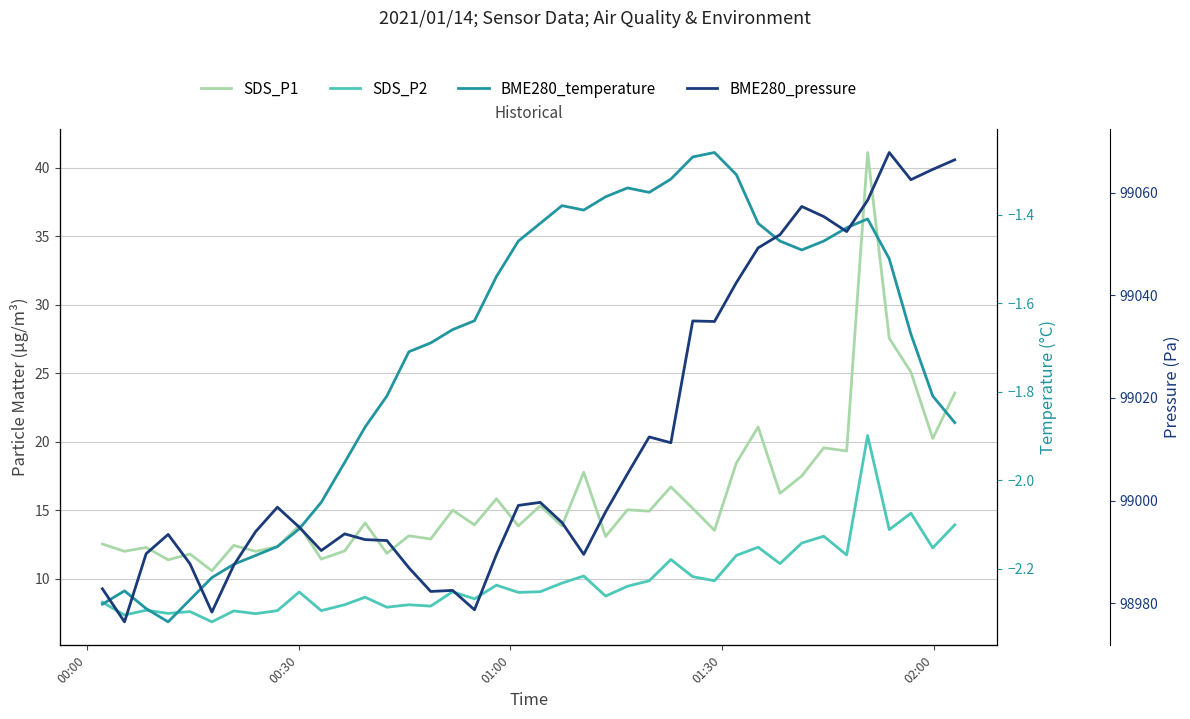

Which series has the largest total across all categories?

BME280_pressure